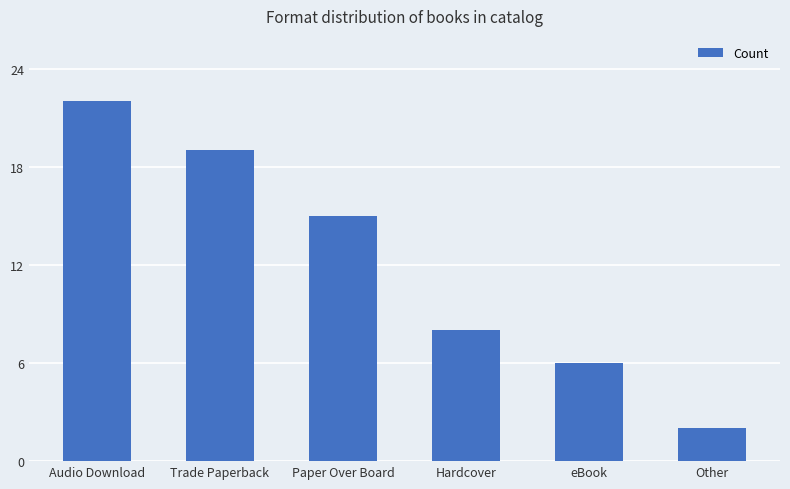

Does the chart contain any negative values?

No